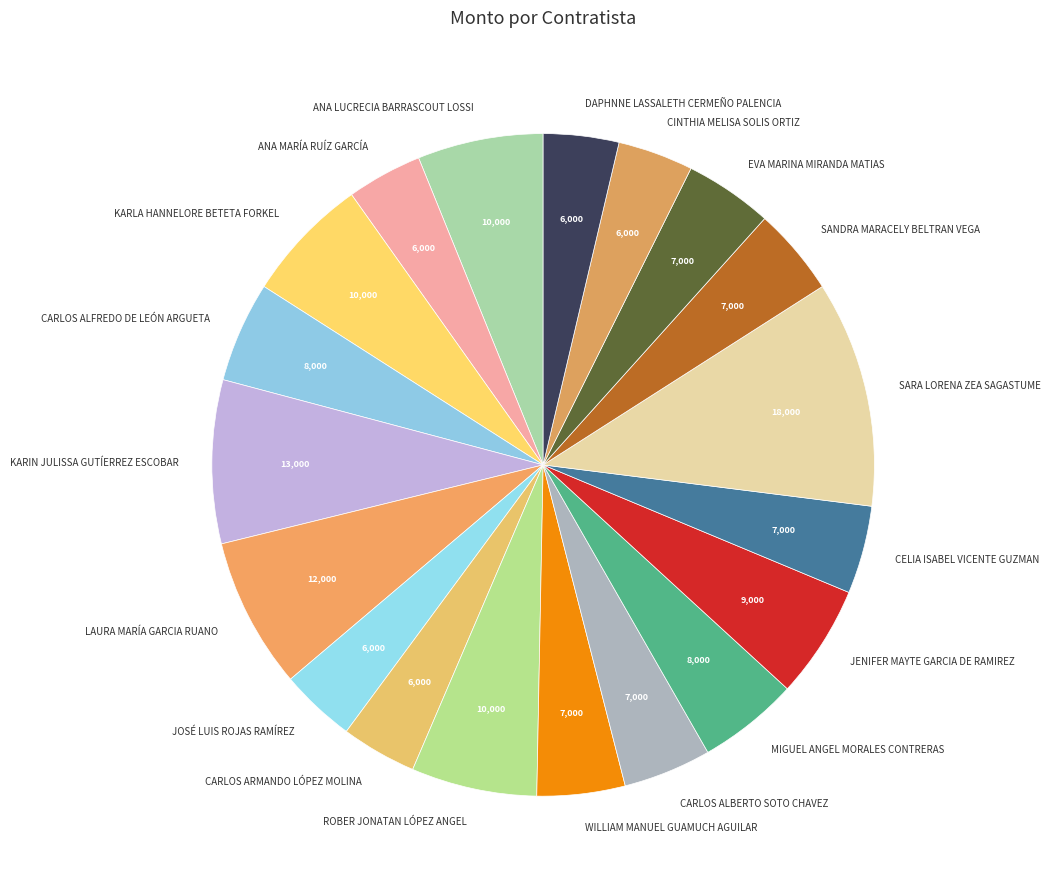

Which slice is the largest?

SARA LORENA ZEA SAGASTUME